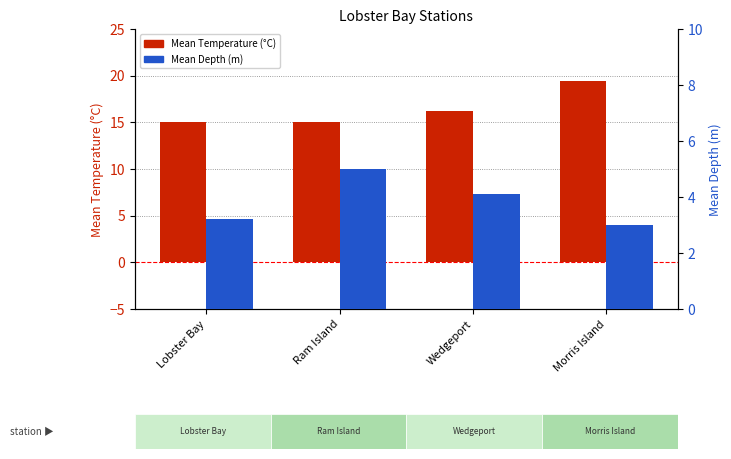

How many values in the Mean Depth (m) series are below 4?

2